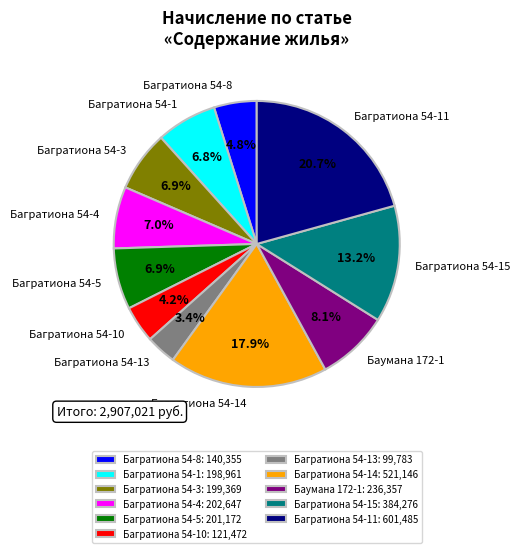

To the nearest percent, what is the average slice percentage?

9%